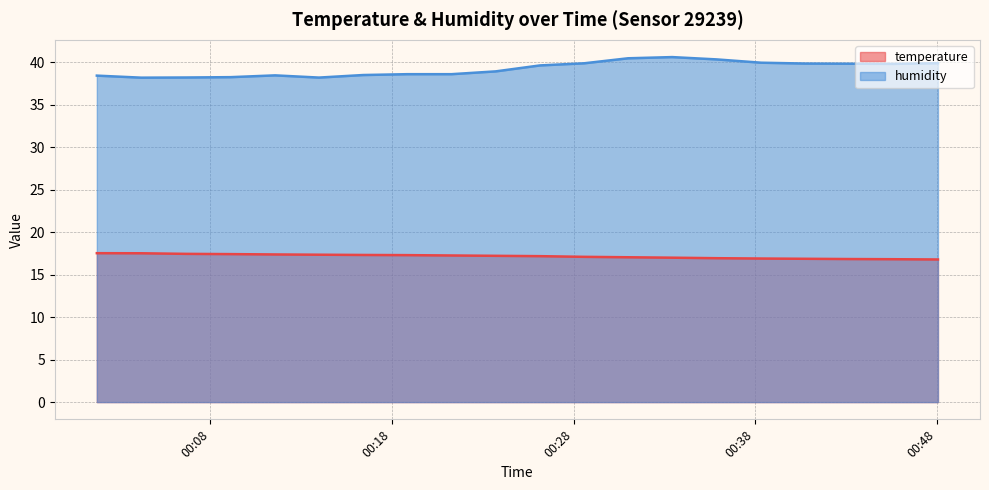

What is the value of the temperature point at the 14th from the left?

17.0